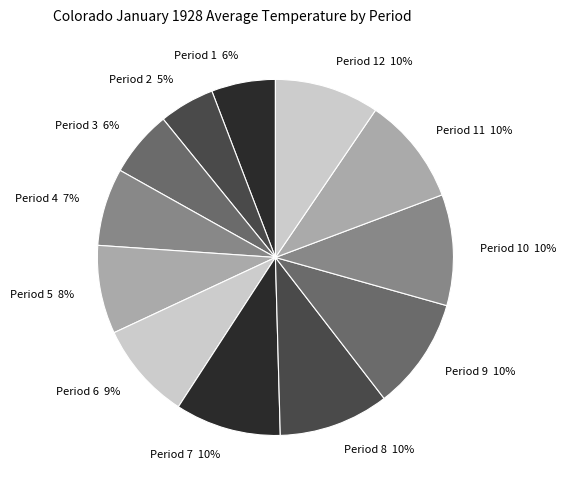

True or false: Period 3 accounts for 20% of the total.

False